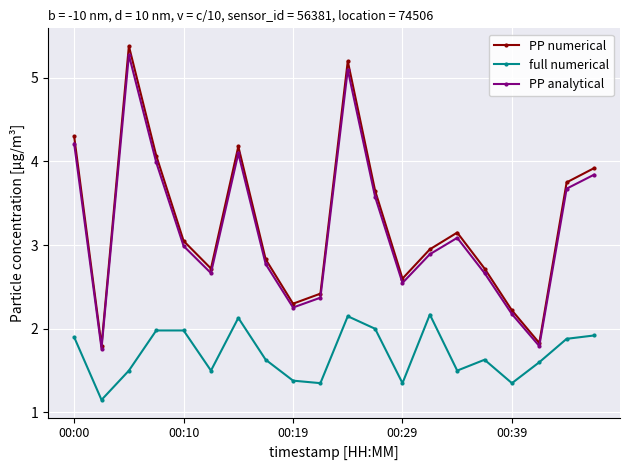

How many lines are shown in the chart?

3